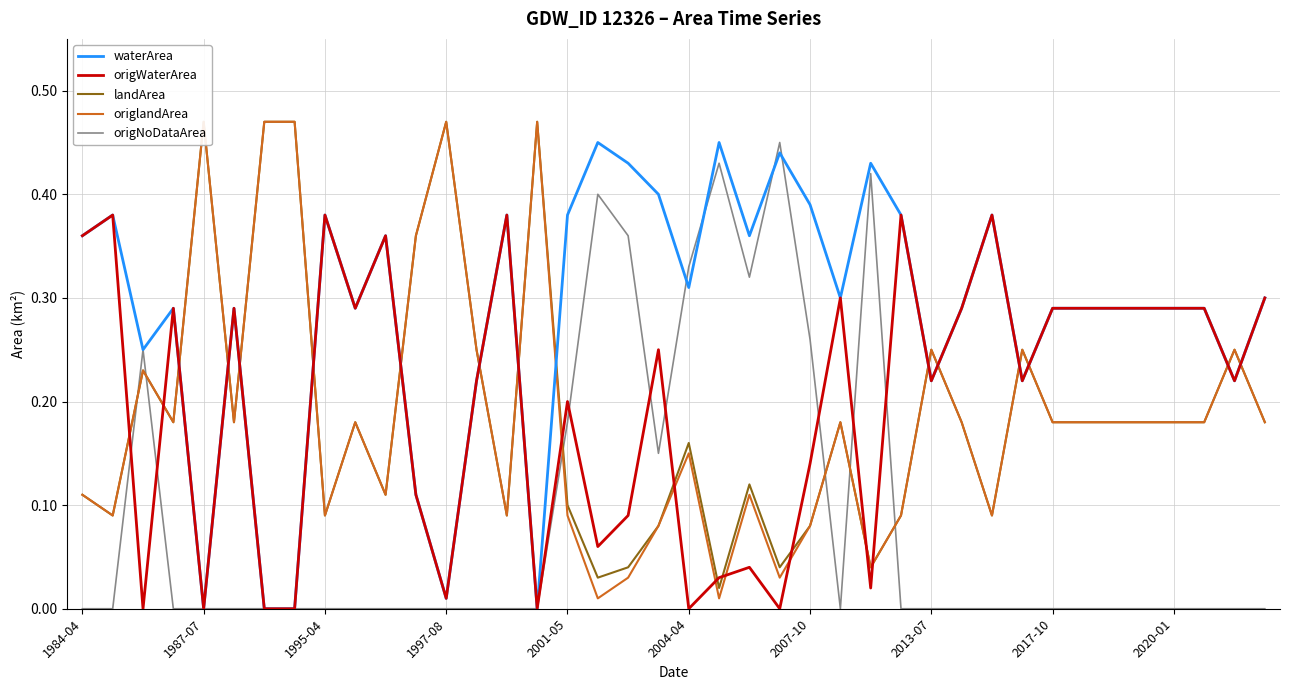

Is this an area chart (filled region under the line)?

No